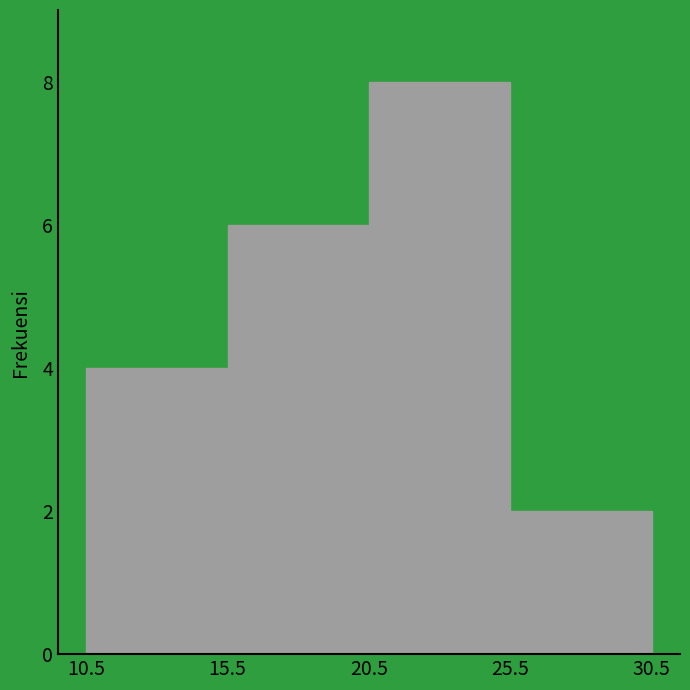

What is the height of the bar covering 10.5 to 15.5 on the x-axis? The values are not printed on the chart, so give them approximately, as read against the axis.

4